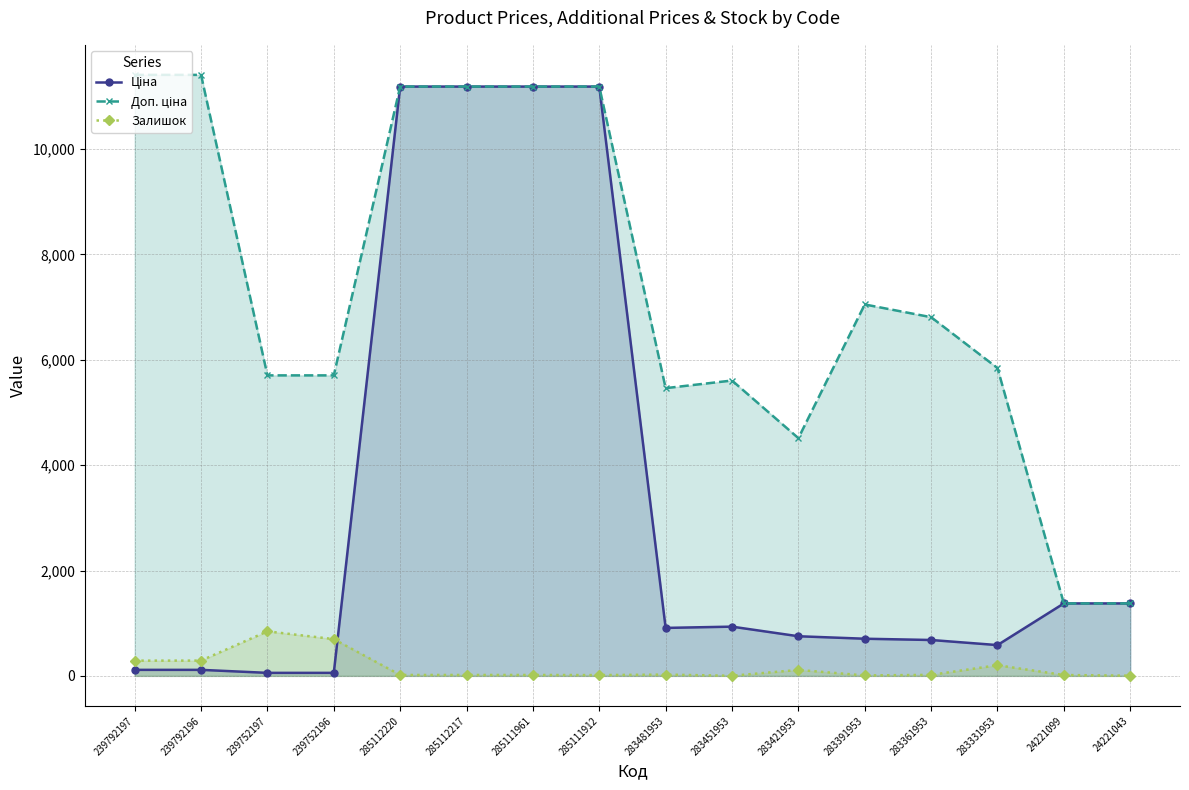

How many values in the Ціна series are below 910?

8